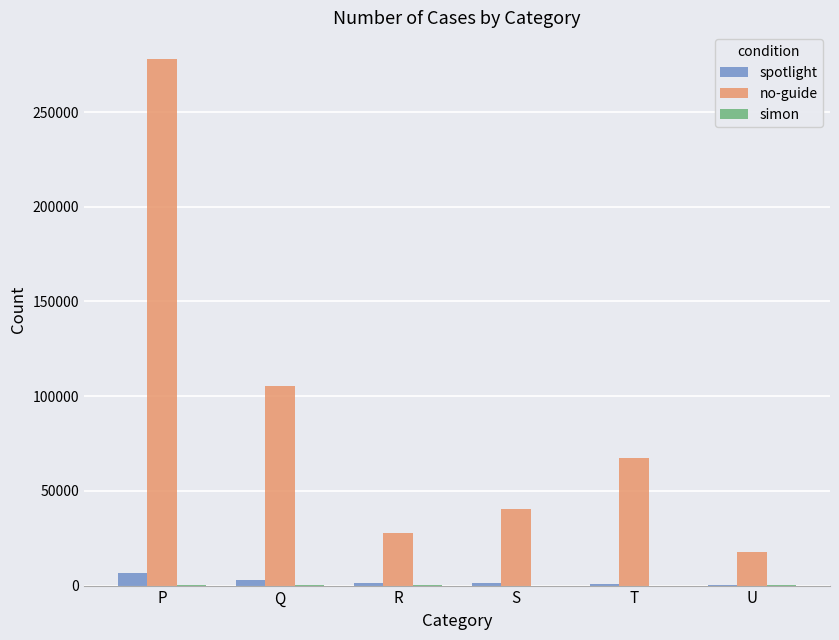

What is the greatest value displayed?

278198